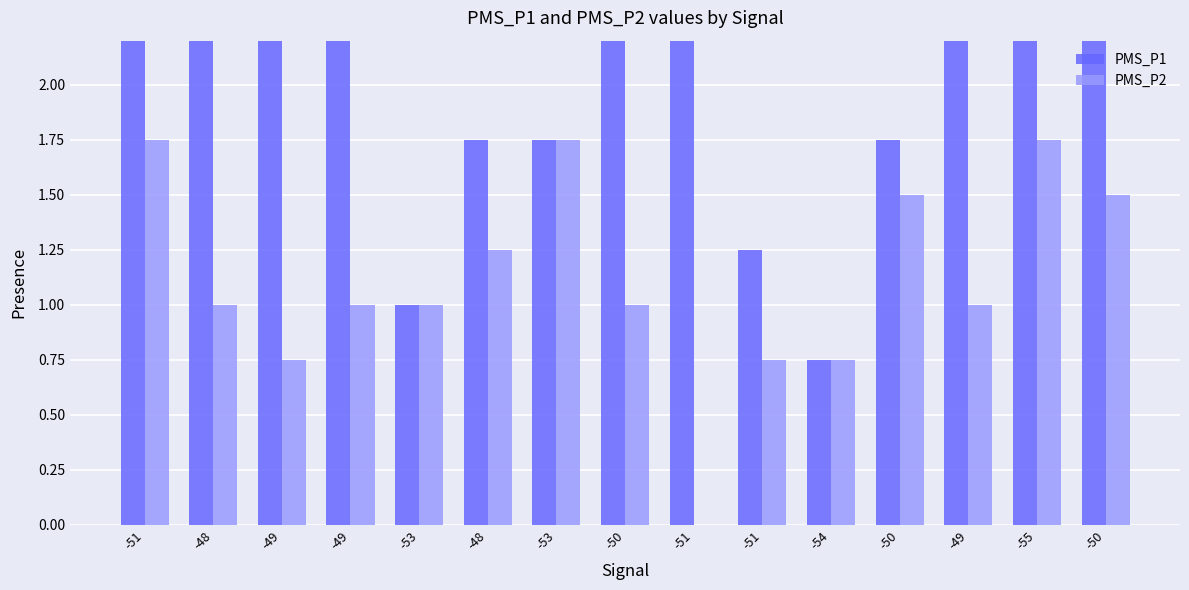

What is the approximate value of PMS_P1 at -51?

5.8